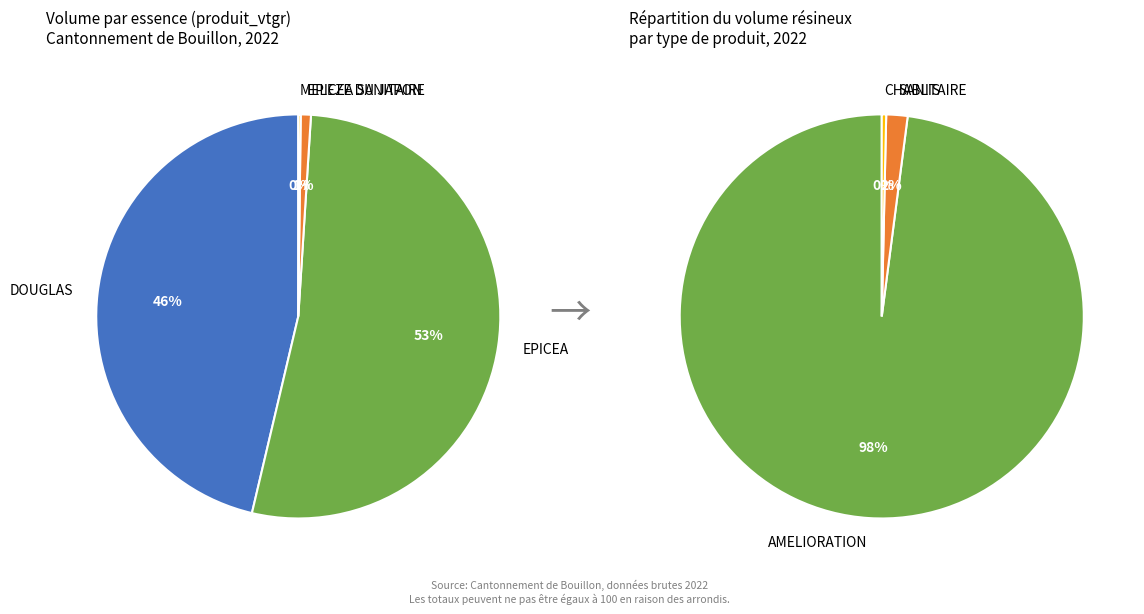

Rank the categories by value from lowest to highest.

MELEZE DU JAPON, EPICEA SANITAIRE, DOUGLAS BORDURE, DOUGLAS, EPICEA